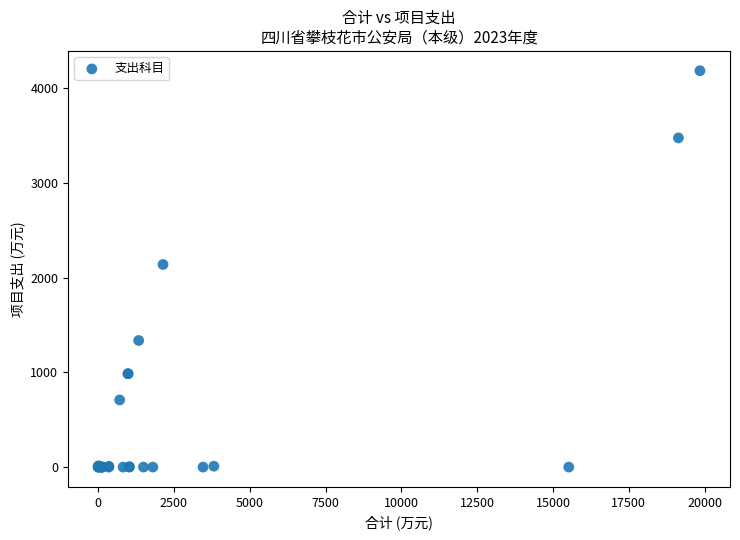

What Y value in the scatter plot is closest to 2092?

2139.5